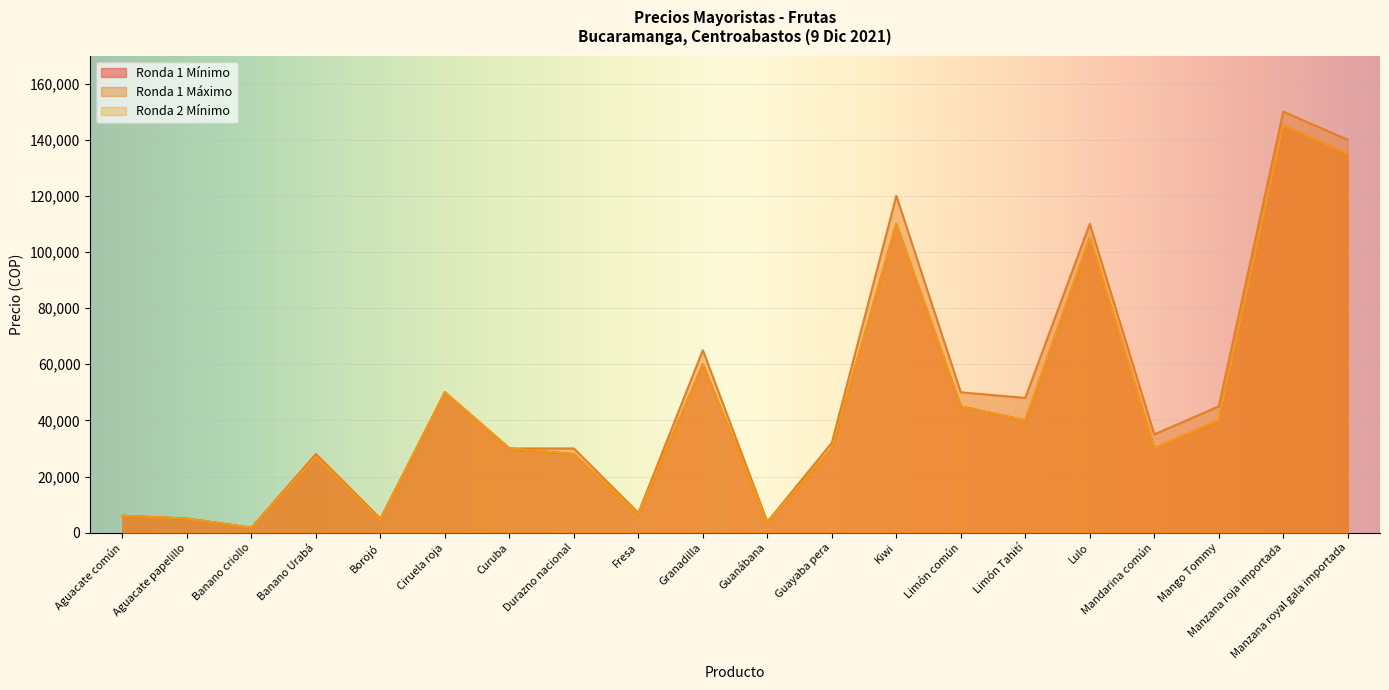

What is the difference between the highest and lowest values at Guayaba pera?

2000